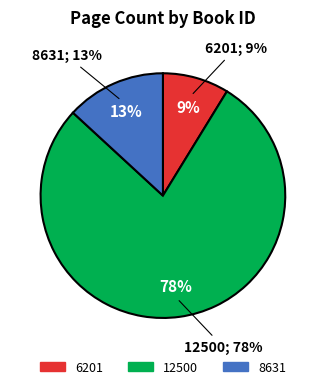

The 12500 slice represents 78% of the pie. True or false?

True